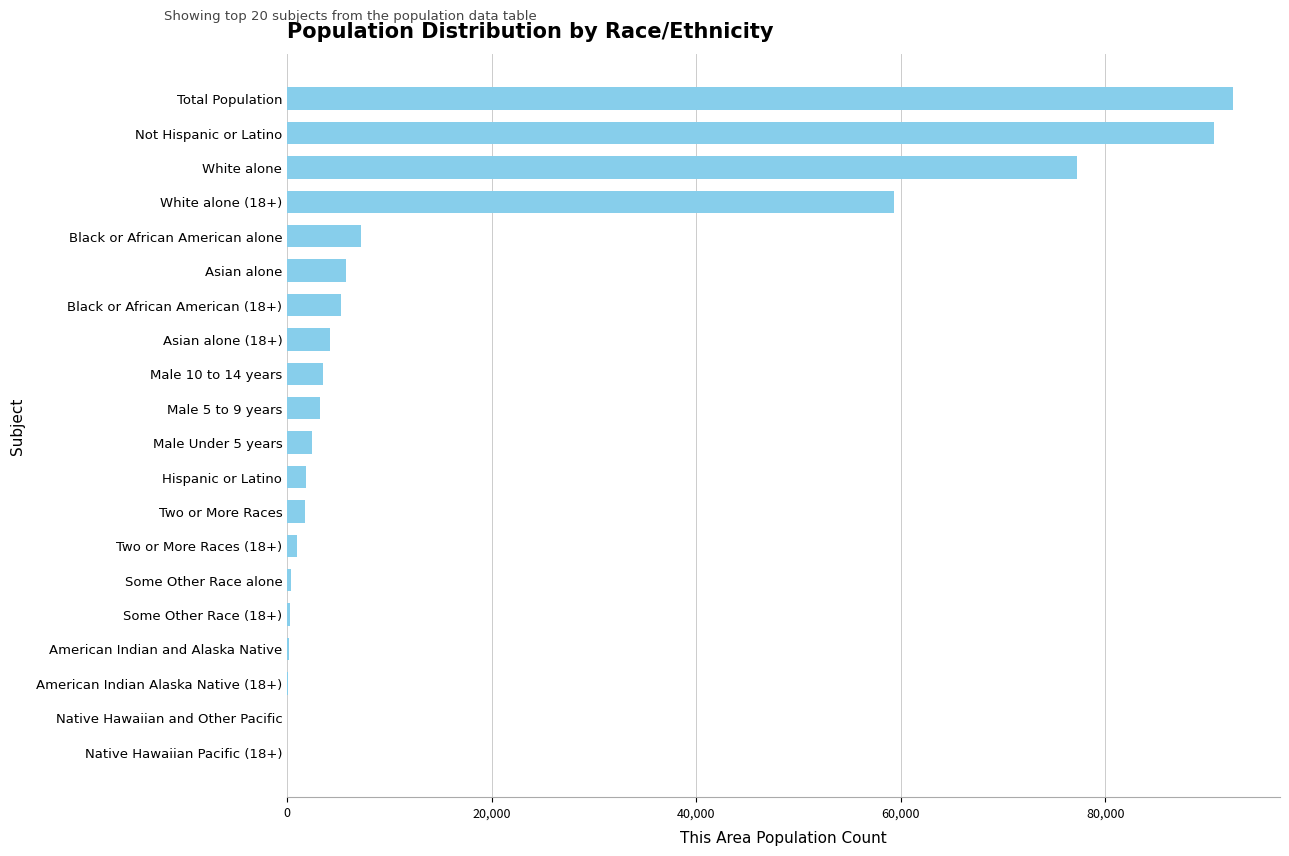

What is the greatest value displayed?

92452